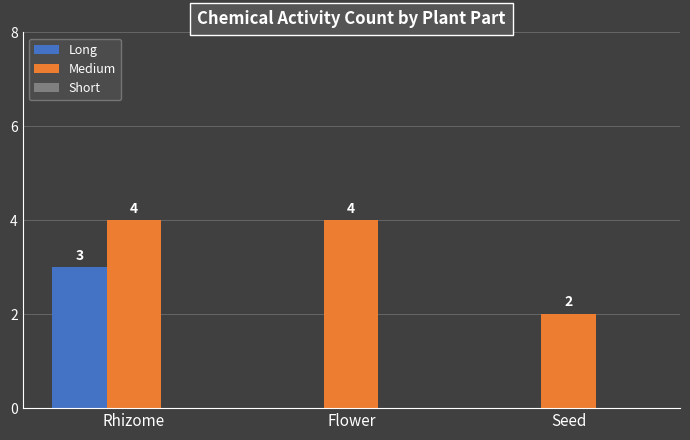

At which category is the sum across all series the highest?

Rhizome